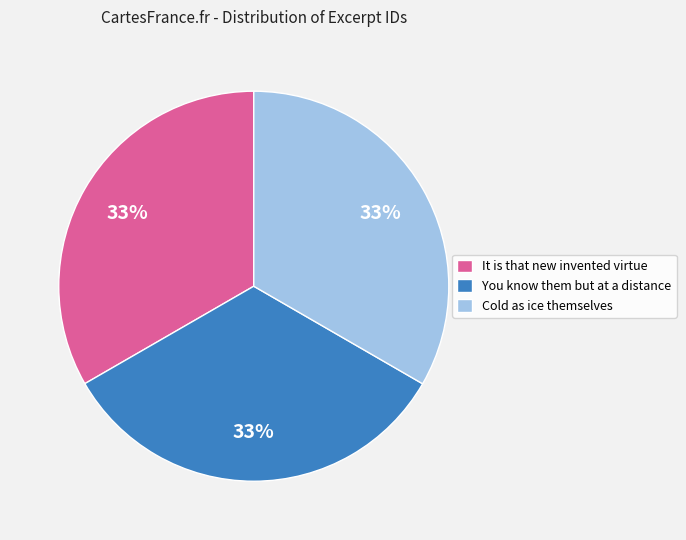

Is there a majority slice in this chart?

No